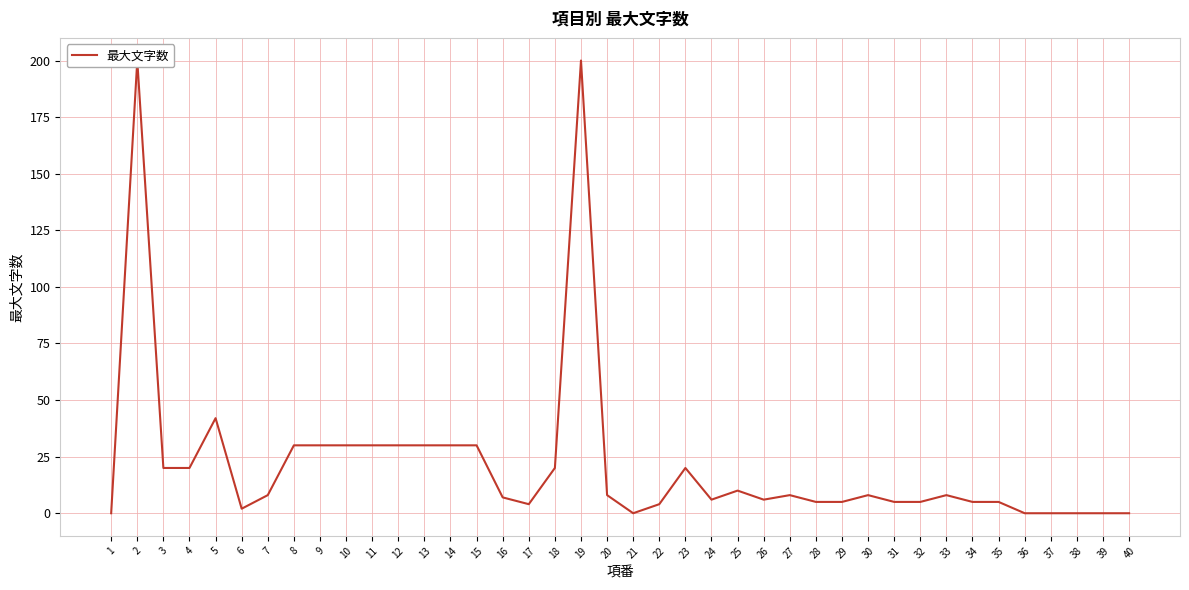

Reading left to right, transcribe all the data shown in this chart.

1=0	2=200	3=20	4=20	5=42	6=2	7=8	8=30	9=30	10=30	11=30	12=30	13=30	14=30	15=30	16=7	17=4	18=20	19=200	20=8	21=0	22=4	23=20	24=6	25=10	26=6	27=8	28=5	29=5	30=8	31=5	32=5	33=8	34=5	35=5	36=0	37=0	38=0	39=0	40=0